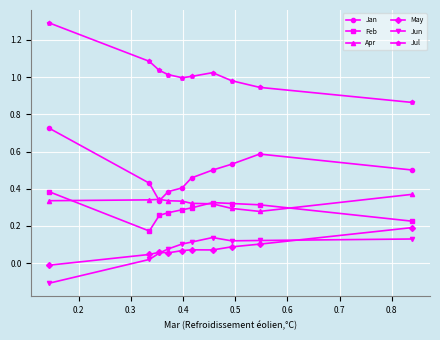

True or false: Apr has more than 0 points higher than both neighbors.

True